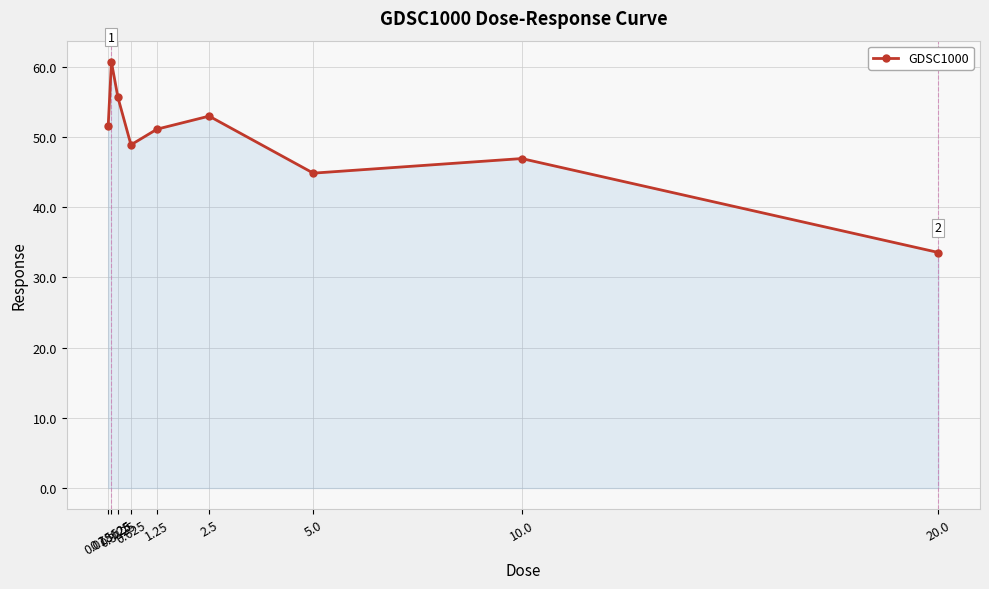

True or false: the data shows 48.9 at 0.625.

True